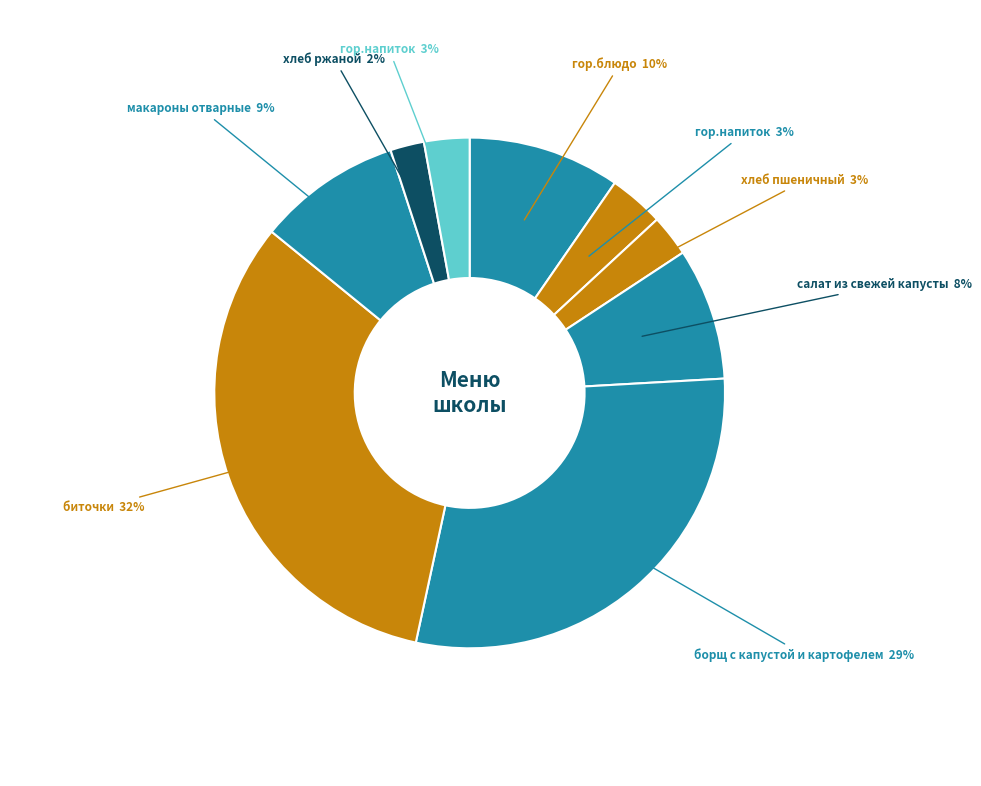

Which category has the smallest portion of the pie?

хлеб ржаной